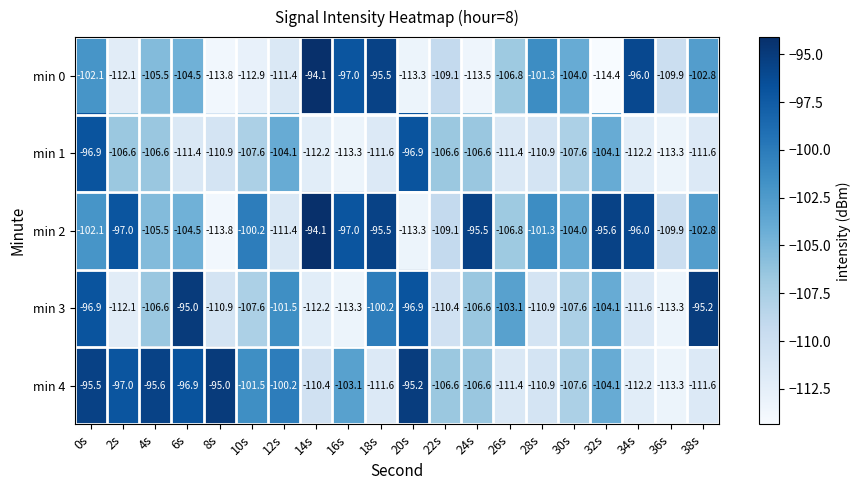

Between 4s and 14s, which series saw the biggest shift?

min 4